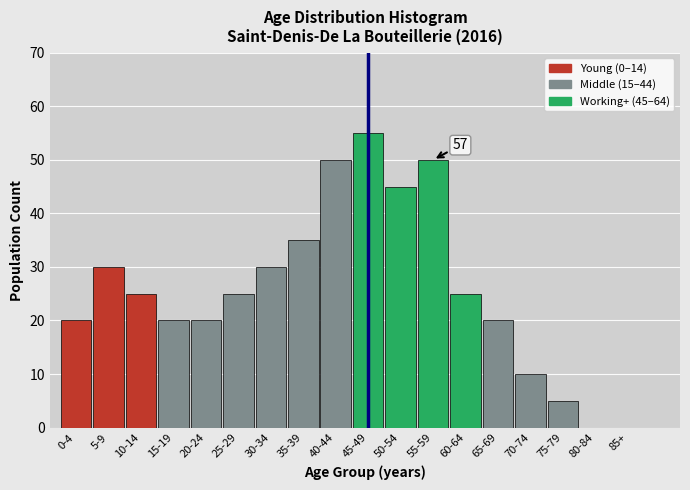

Reading left to right, transcribe all the data shown in this chart.

0-4=20	5-9=30	10-14=25	15-19=20	20-24=20	25-29=25	30-34=30	35-39=35	40-44=50	45-49=55	50-54=45	55-59=50	60-64=25	65-69=20	70-74=10	75-79=5	80-84=0	85+=0